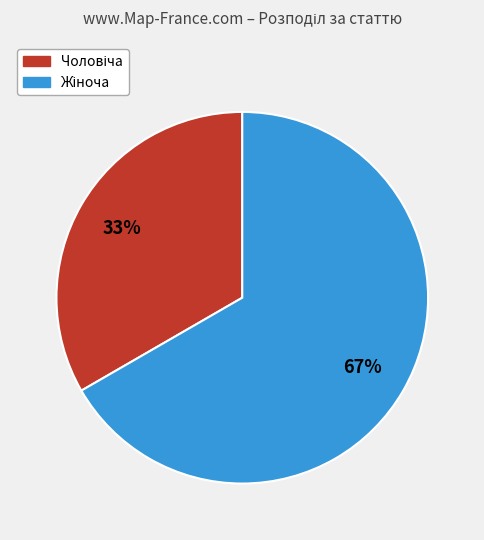

Is there any slice that represents more than half of the pie?

Yes